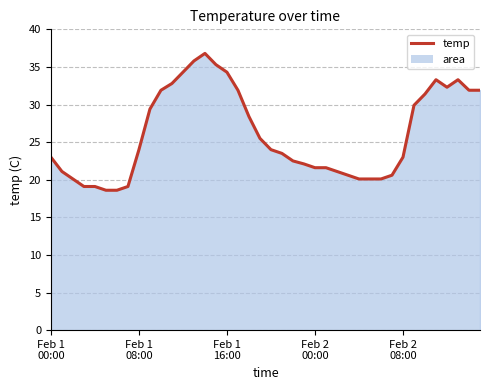

What is the smallest value displayed?

18.6